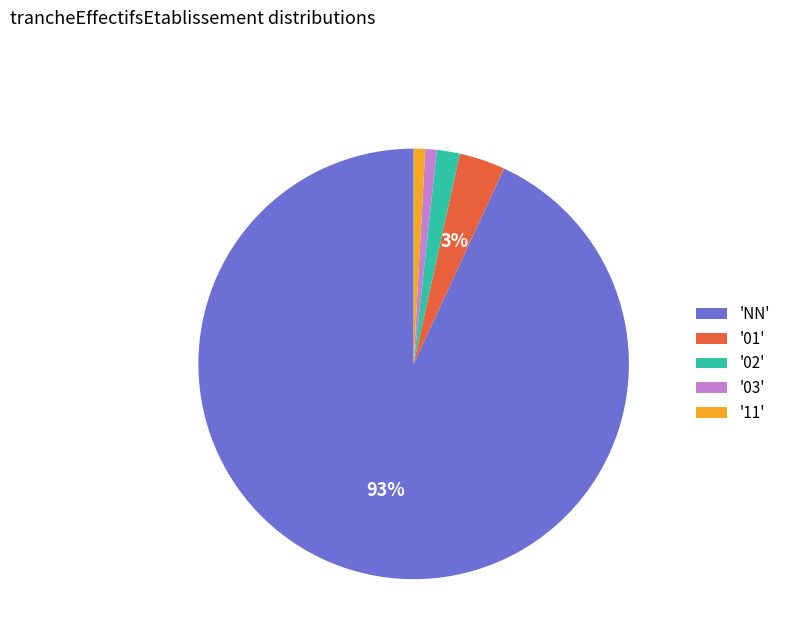

Approximately how many times larger is the value at '02' compared to '03'?

2.0